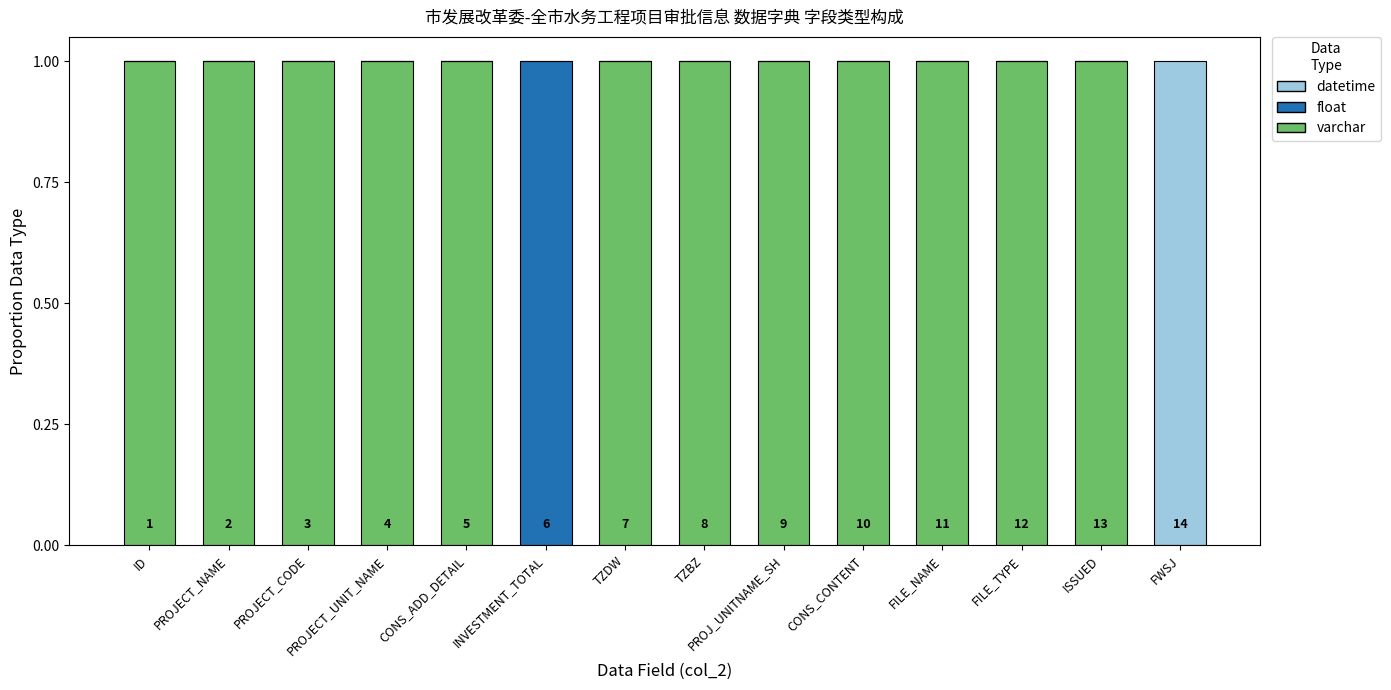

The value of varchar at PROJECT_UNIT_NAME is 2. True or false?

False